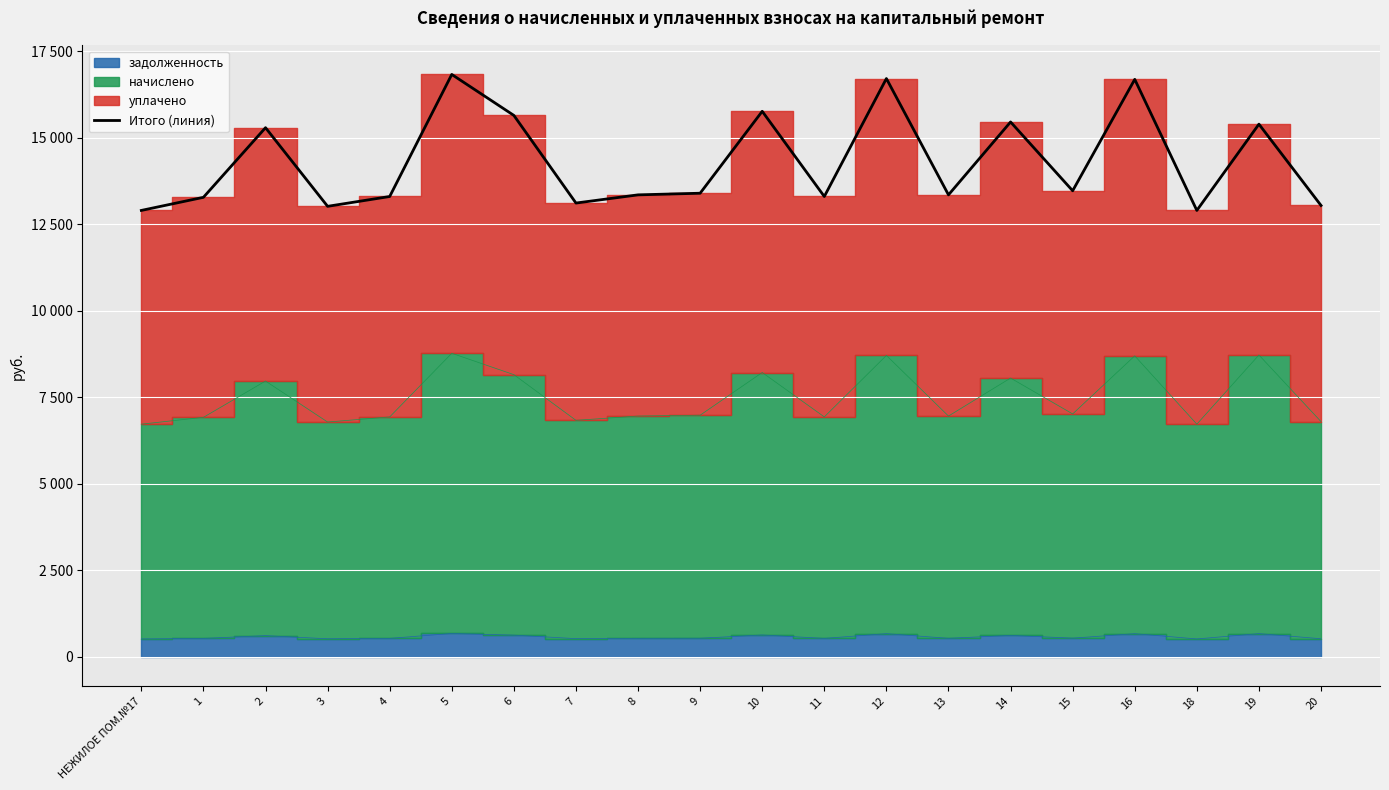

Reading left to right, transcribe all the data shown in this chart.

12900.3	13278.9	15290.7	13018.5	13302.6	16829.4	15645.9	13113.3	13350.0	13397.1	15764.1	13302.6	16710.9	13350.0	15456.6	13468.2	16687.5	12900.3	15392.7	13043.4